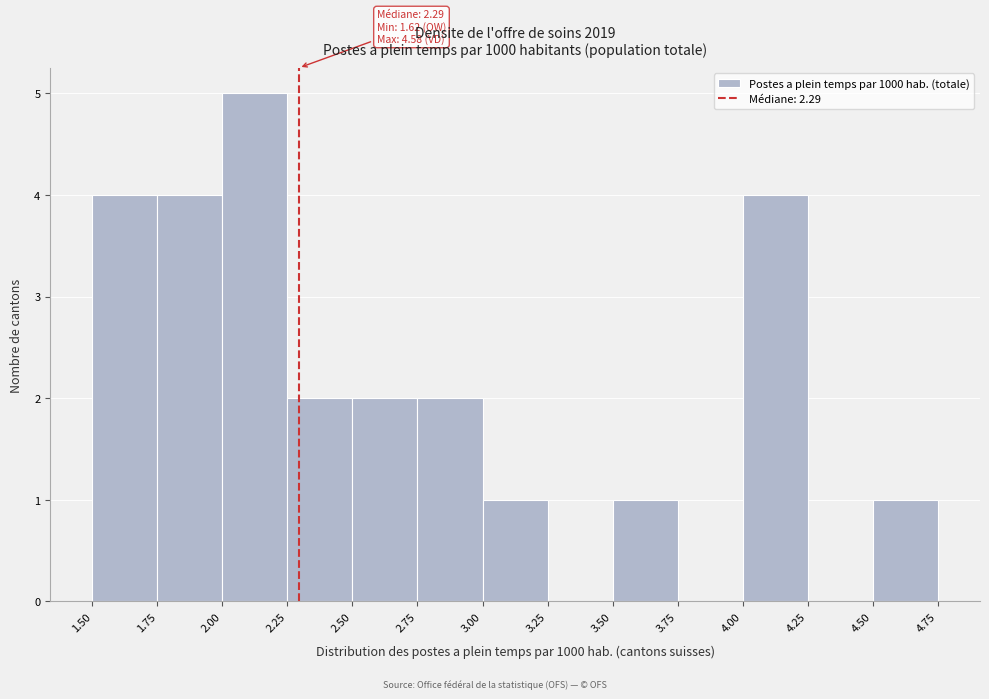

Over which range of the x-axis is the bar tallest?

2.00 to 2.25